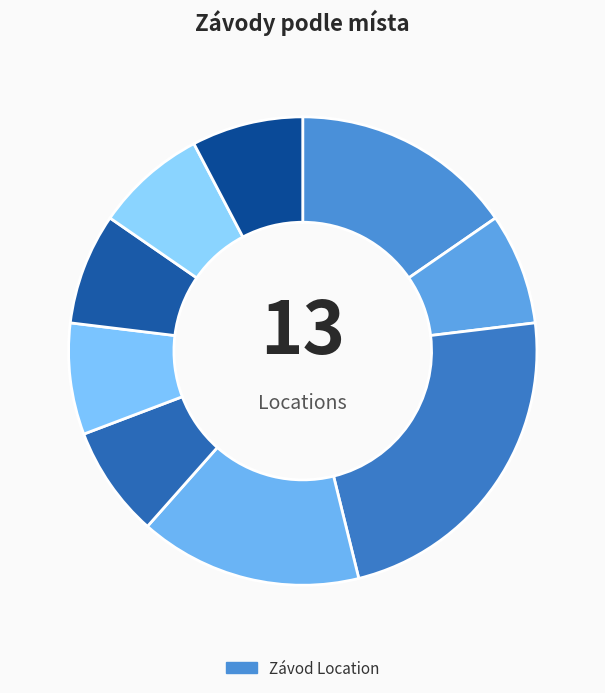

How many segments does this pie chart have?

9